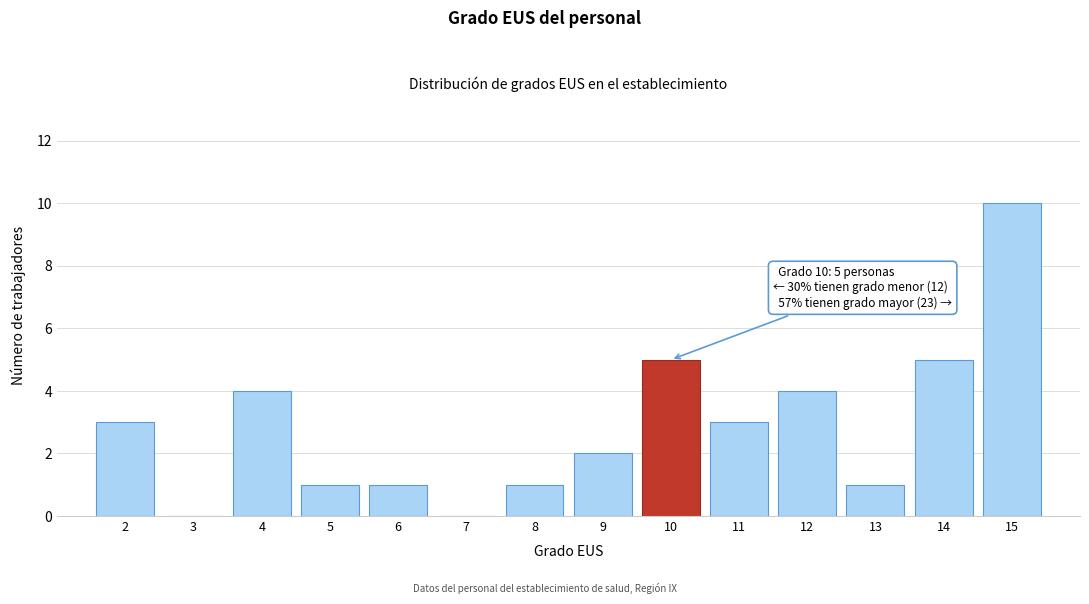

Reading left to right, what are all the values shown in this chart?

2=3	3=0	4=4	5=1	6=1	7=0	8=1	9=2	10=5	11=3	12=4	13=1	14=5	15=10